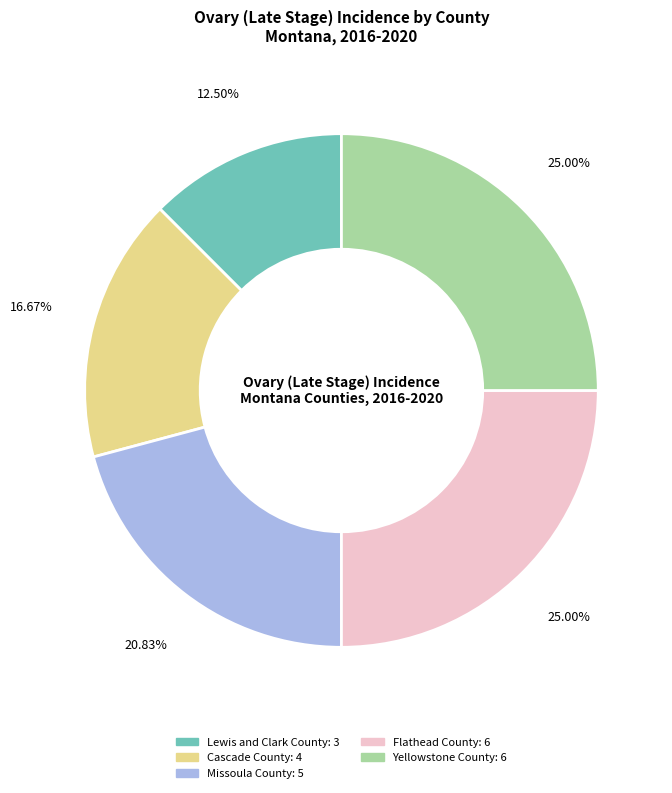

What portion of the pie excludes Yellowstone County?

75.0%